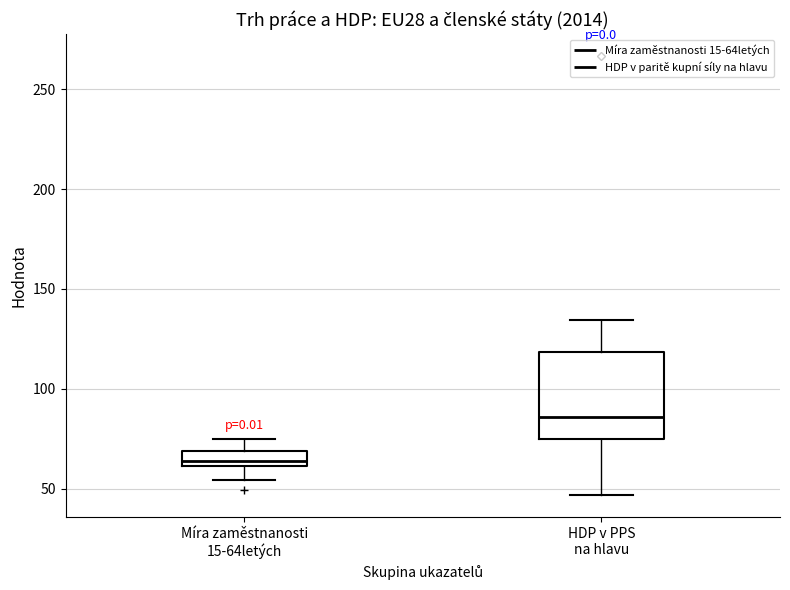

Where does the lower whisker of the box for Míra zaměstnanosti 15-64letých end on the y-axis? The values are not printed on the chart, so give them approximately, as read against the axis.

55